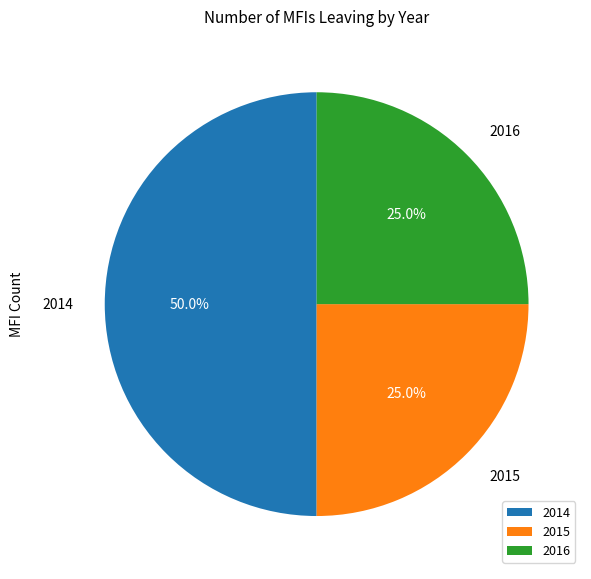

Combined, what portion of the pie is 2014 and 2016?

75.0%